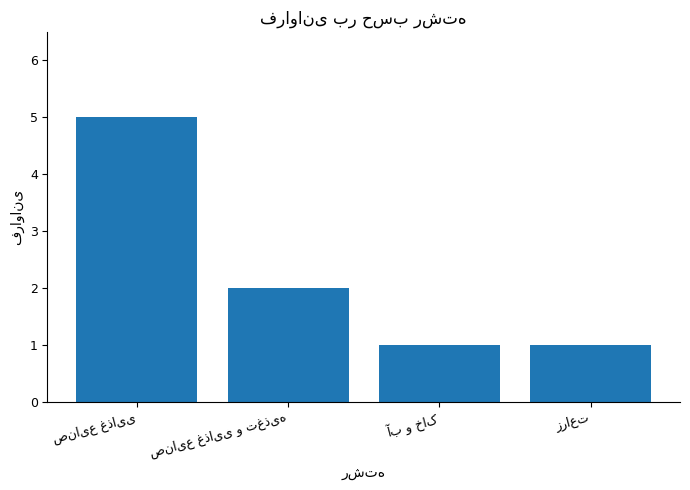

How many data points does each series have?

4